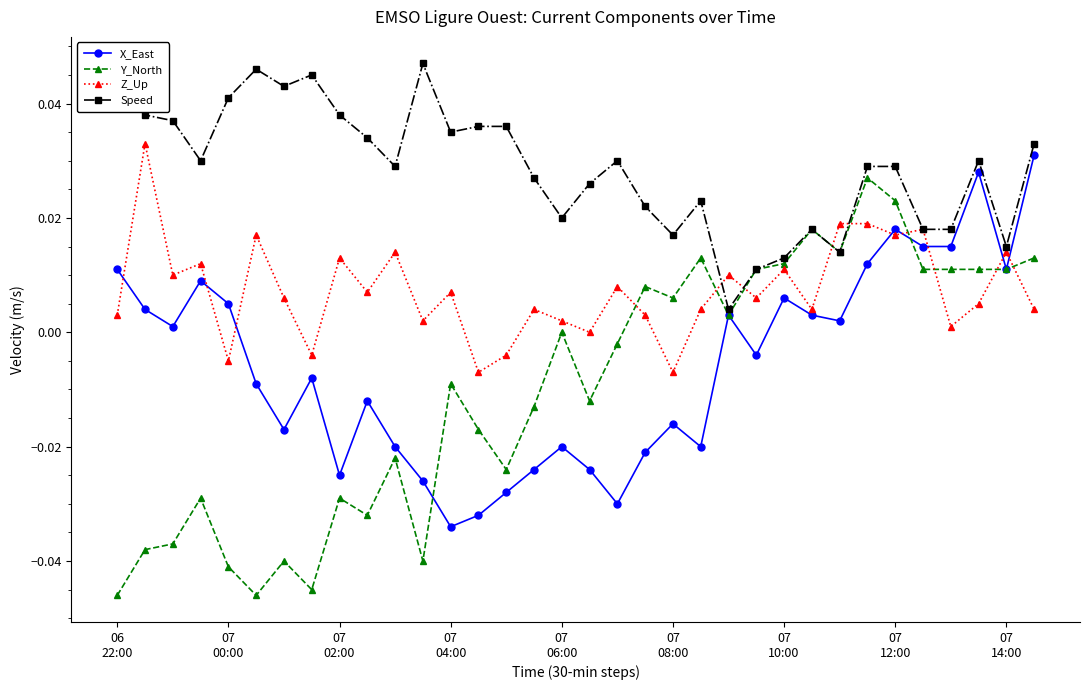

How many interior local peaks does the X_East series have?

9